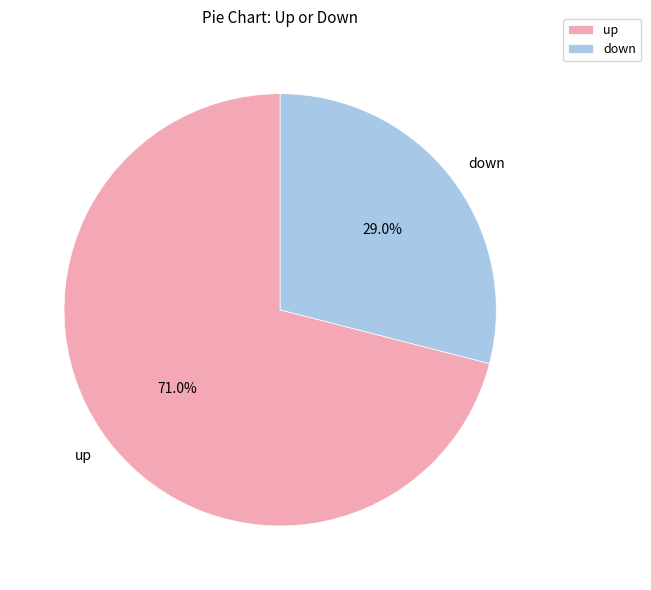

Is the sum of down and up greater than half?

Yes